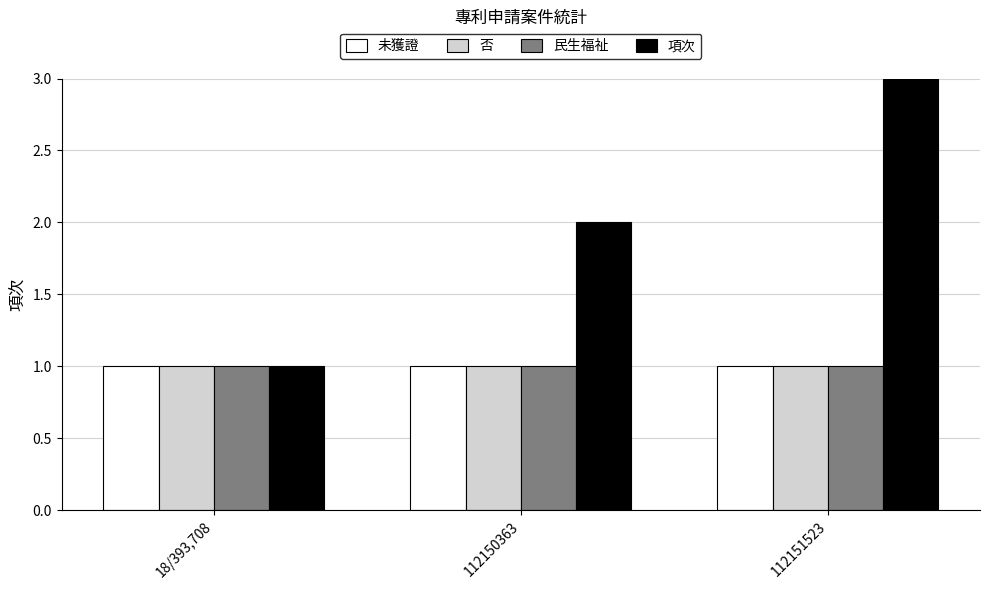

At which category is the sum across all series the highest?

112151523